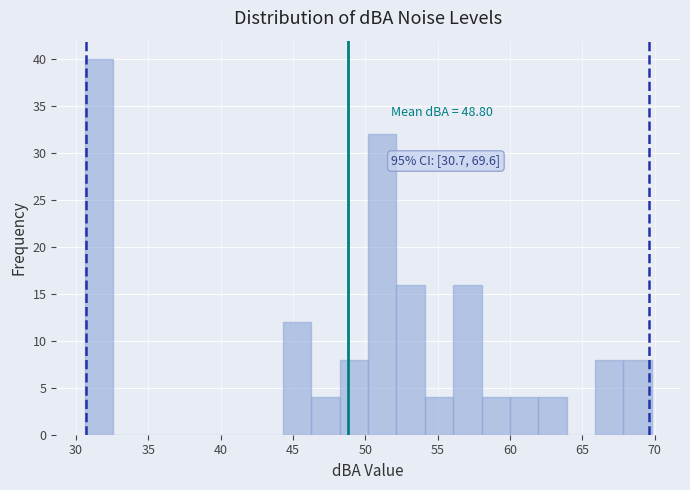

Read against the x-axis, roughly where is the centre of the tallest bar?

31.5